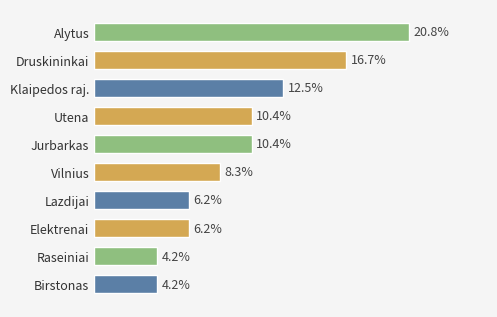

What is the label of the 4th bar from the bottom?

Lazdijai